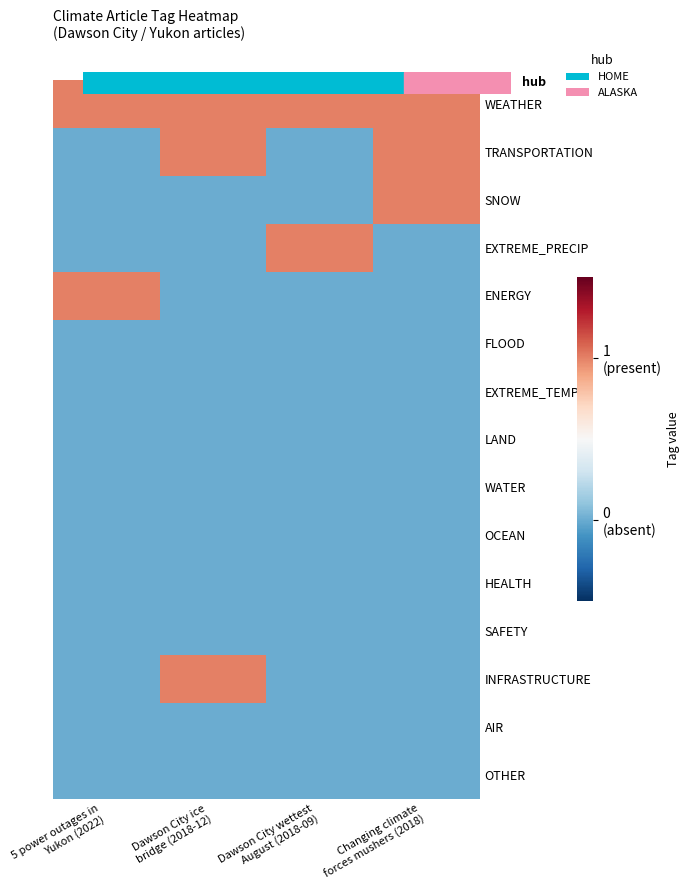

Between 5 power outages in
Yukon (2022) and Changing climate
forces mushers (2018), which is larger?

5 power outages in
Yukon (2022)